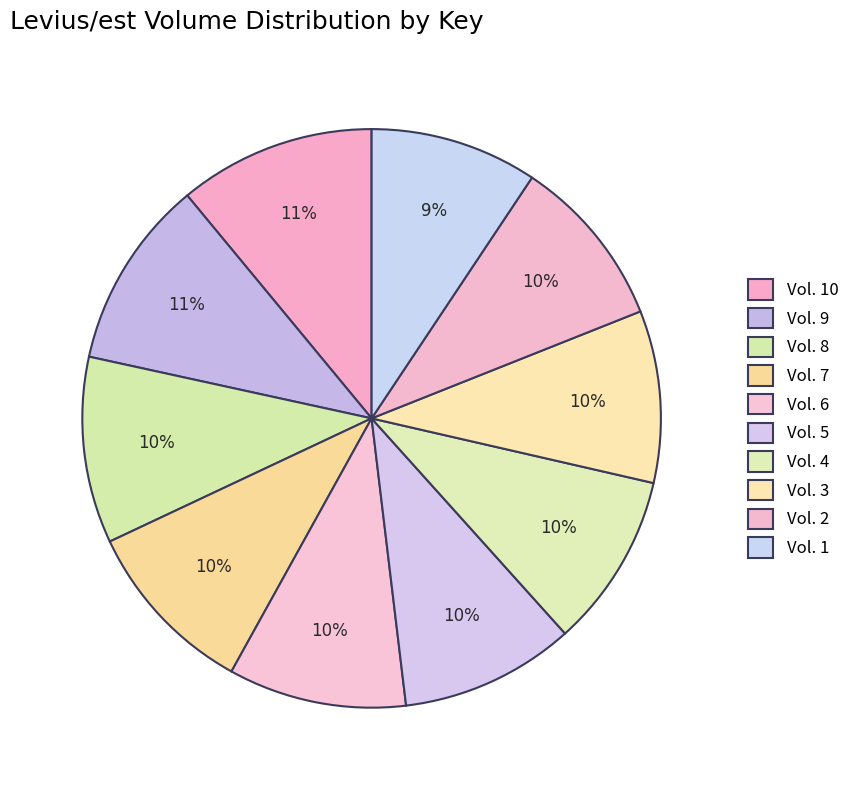

Which has a higher value, Vol. 1 or Vol. 2?

Vol. 2